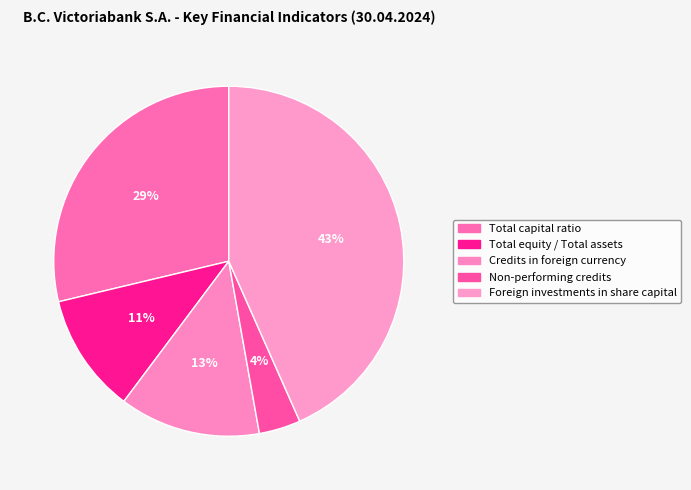

Which slice is the smallest?

Non-performing credits